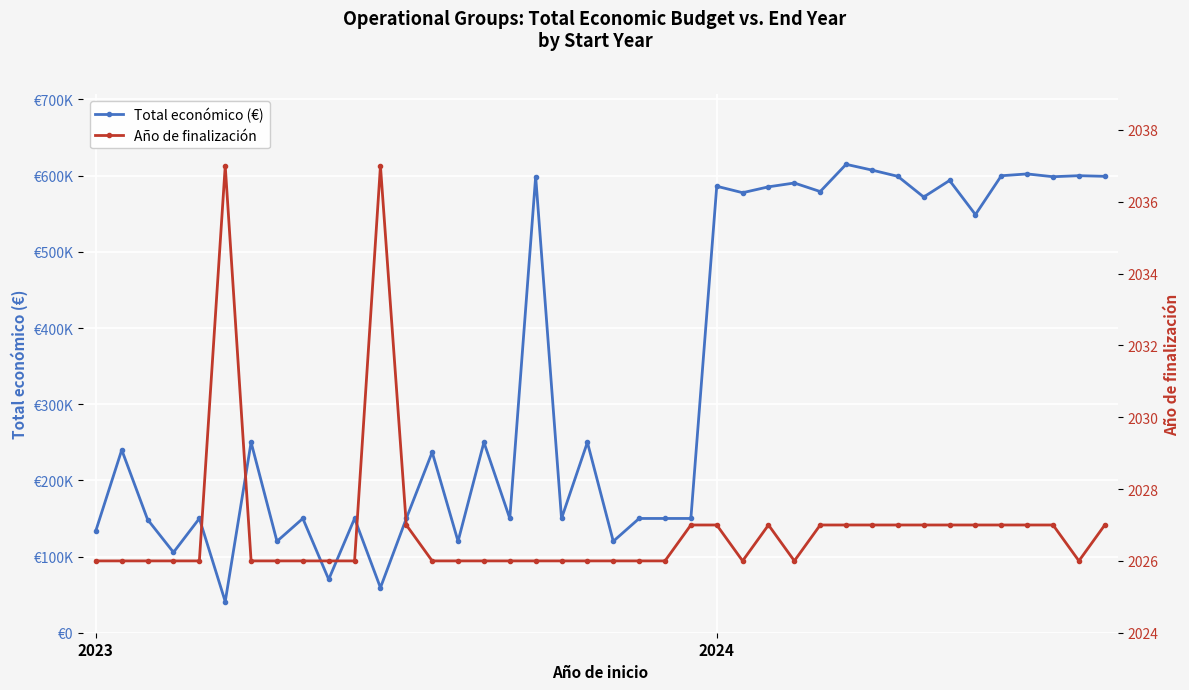

What is the minimum value shown in the chart?

2026